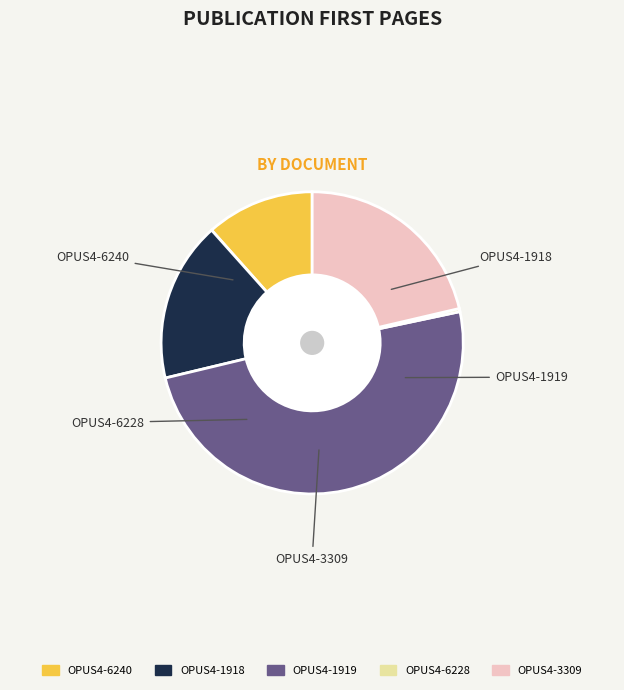

Does OPUS4-1919 account for over 50% of the chart?

No